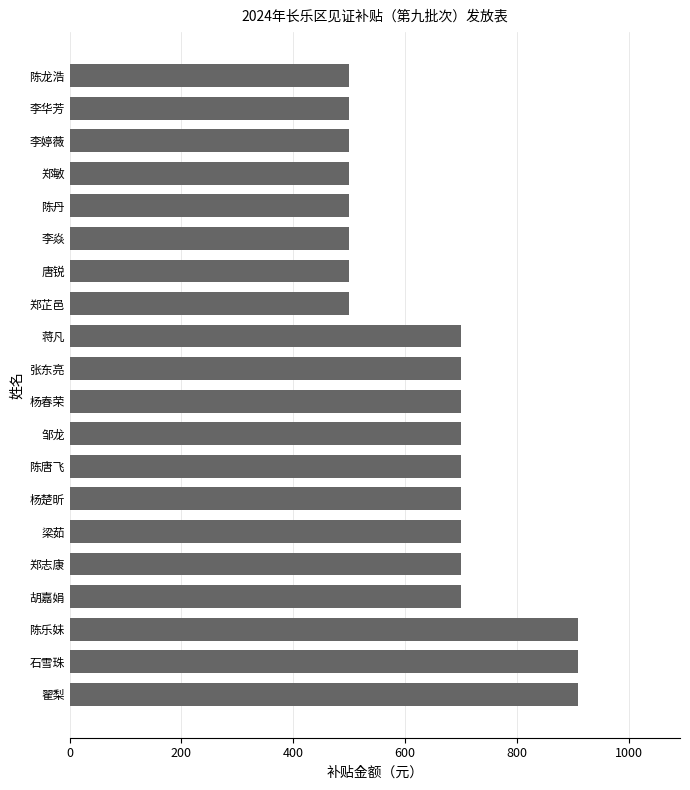

What is the label of the 16th bar from the bottom?

陈丹